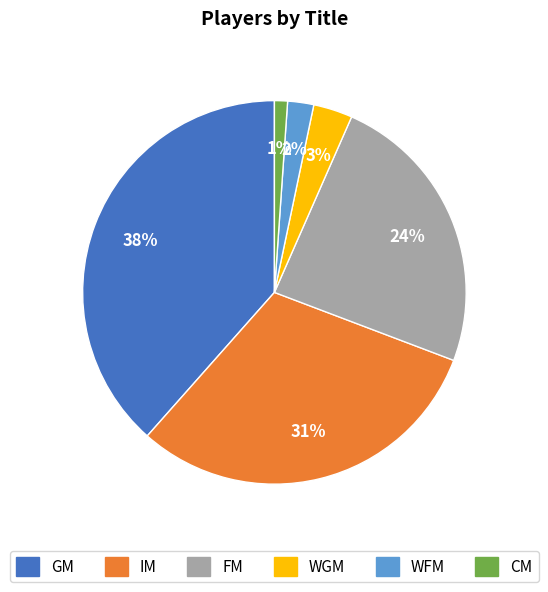

To the nearest percent, what percentage of the pie is WFM?

2%